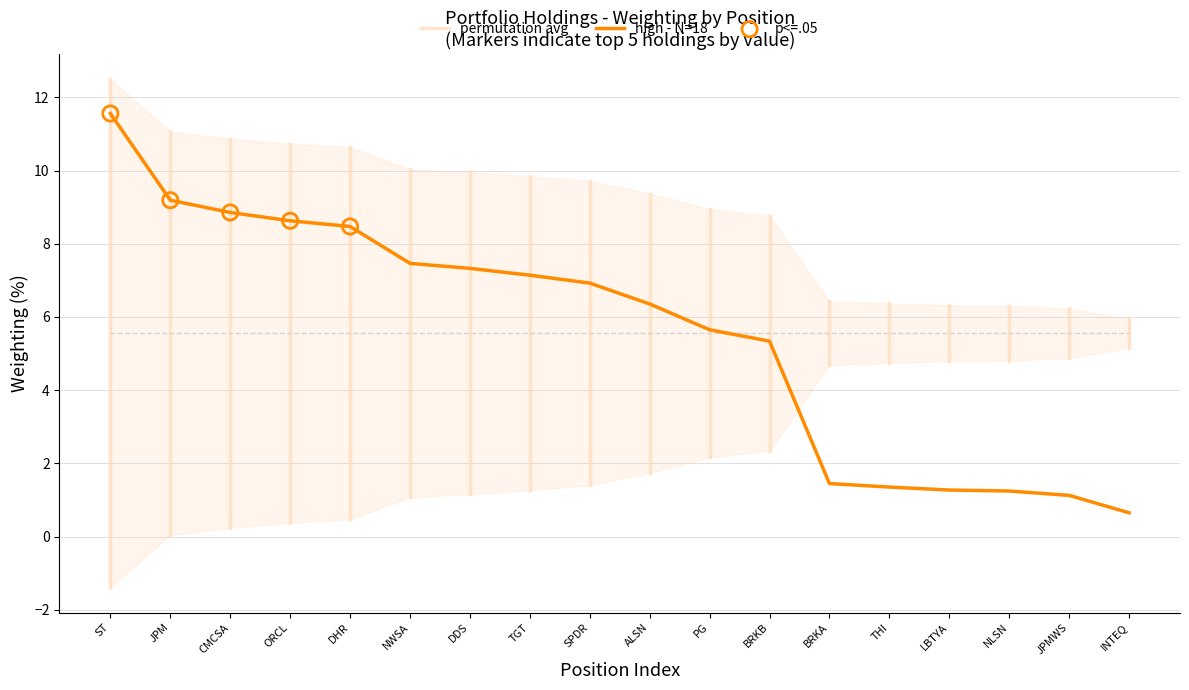

At which label does high - N=18 first exceed 6?

ST